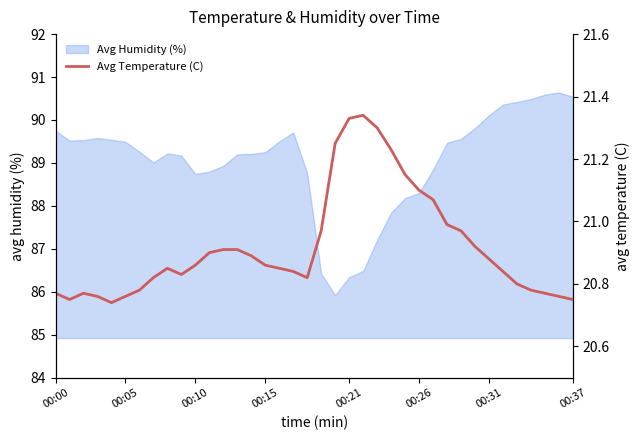

Is it true that the value at 32 is 20.8?

True